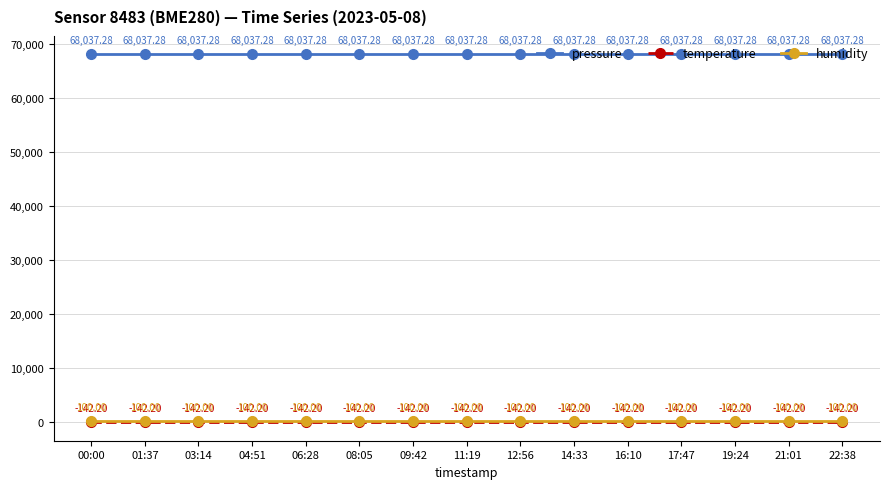

True or false: humidity has more than 0 points higher than both neighbors.

False